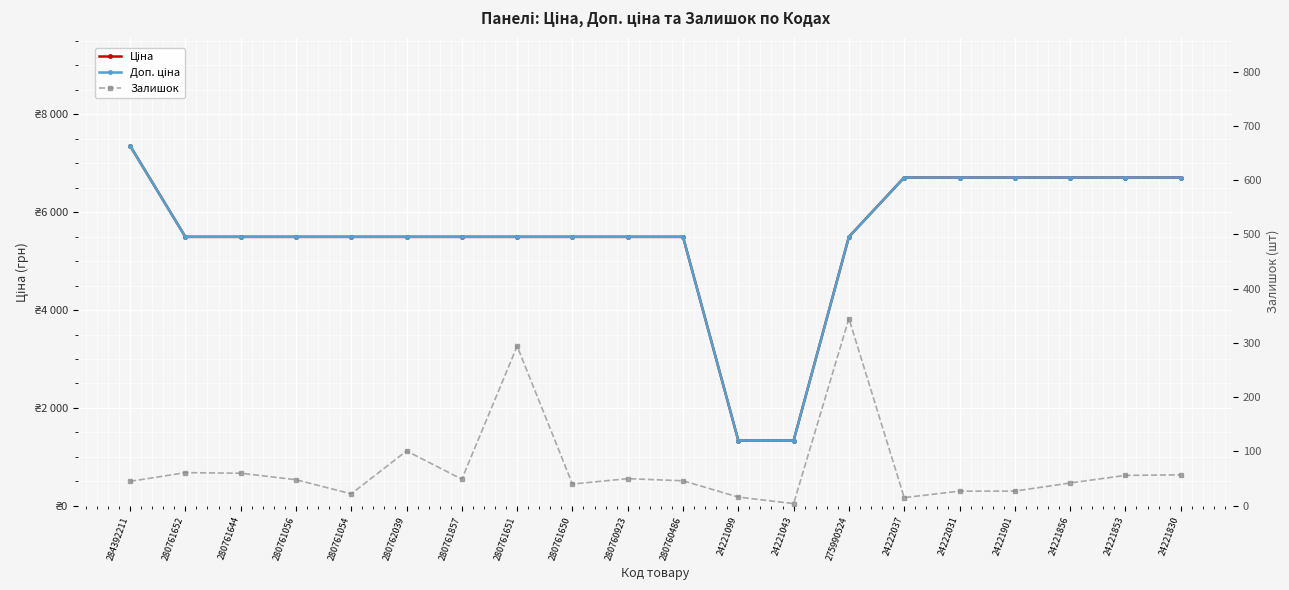

Reading left to right, list all the values displayed in this chart.

Ціна: 7360.2	5497.3	5497.3	5497.3	5497.3	5497.3	5497.3	5497.3	5497.3	5497.3	5497.3	1332.7	1332.7	5497.3	6710.2	6710.2	6710.2	6710.2	6710.2	6710.2
Доп. ціна: 7360.2	5497.3	5497.3	5497.3	5497.3	5497.3	5497.3	5497.3	5497.3	5497.3	5497.3	1333.0	1333.0	5497.3	6710.2	6710.2	6710.2	6710.2	6710.2	6710.2
Залишок: 45.0	61.0	60.0	48.0	22.0	101.0	49.0	294.0	40.0	50.0	46.0	16.0	4.0	345.0	15.0	27.0	27.0	42.0	56.0	57.0